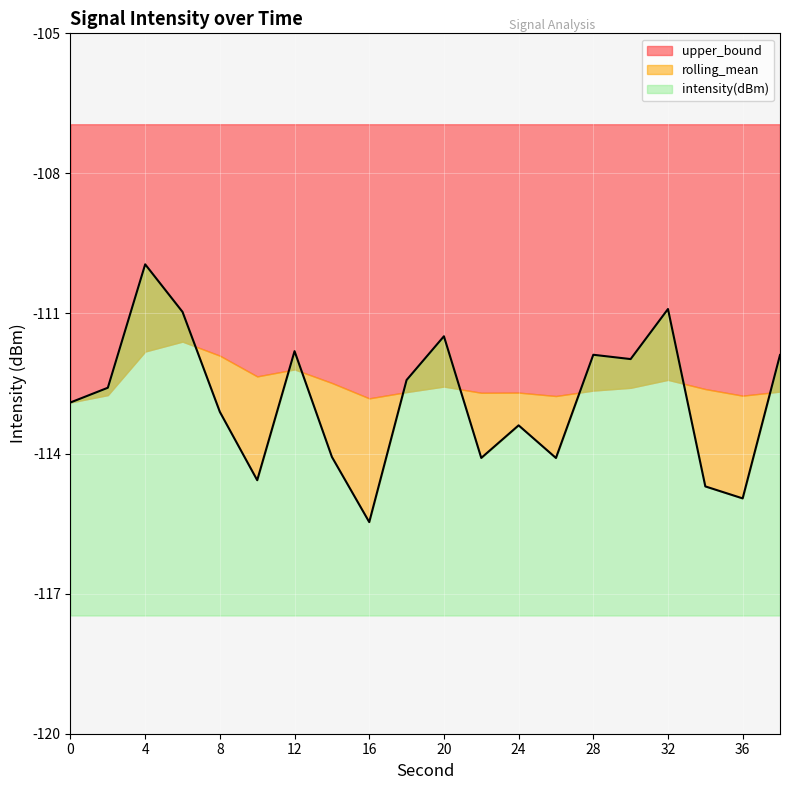

What is the total value across all series at 0?

-335.7